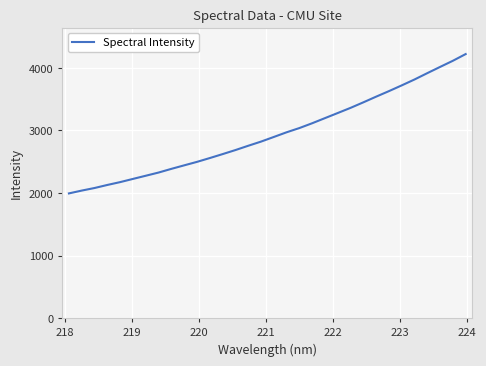

What is the smallest value displayed?

1994.3